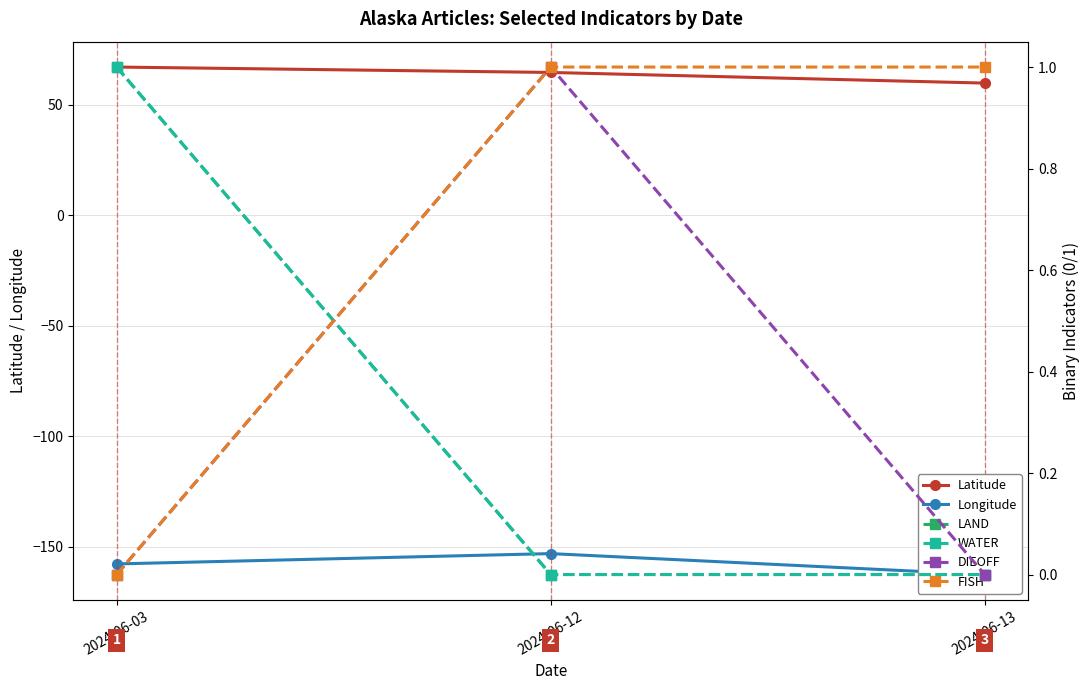

Reading right to left, list all the values displayed in this chart.

Latitude: 59.8	64.6	67.1
Longitude: -162.7	-153.2	-157.9
LAND: 0.0	0.0	1.0
WATER: 0.0	0.0	1.0
DIEOFF: 0.0	1.0	0.0
FISH: 1.0	1.0	0.0